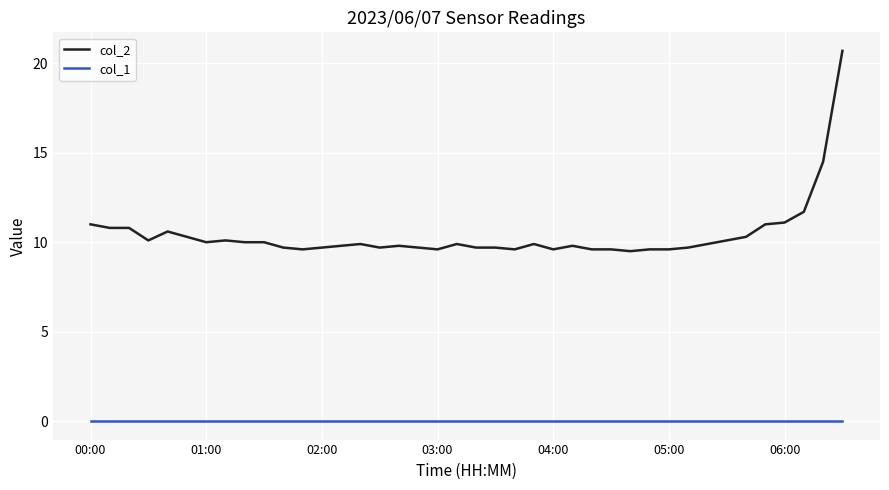

Reading left to right, what are all the values shown in this chart?

col_2: 11.0	10.8	10.8	10.1	10.6	10.3	10.0	10.1	10.0	10.0	9.7	9.6	9.7	9.8	9.9	9.7	9.8	9.7	9.6	9.9	9.7	9.7	9.6	9.9	9.6	9.8	9.6	9.6	9.5	9.6	9.6	9.7	9.9	10.1	10.3	11.0	11.1	11.7	14.5	20.7
col_1: 0.0	0.0	0.0	0.0	0.0	0.0	0.0	0.0	0.0	0.0	0.0	0.0	0.0	0.0	0.0	0.0	0.0	0.0	0.0	0.0	0.0	0.0	0.0	0.0	0.0	0.0	0.0	0.0	0.0	0.0	0.0	0.0	0.0	0.0	0.0	0.0	0.0	0.0	0.0	0.0